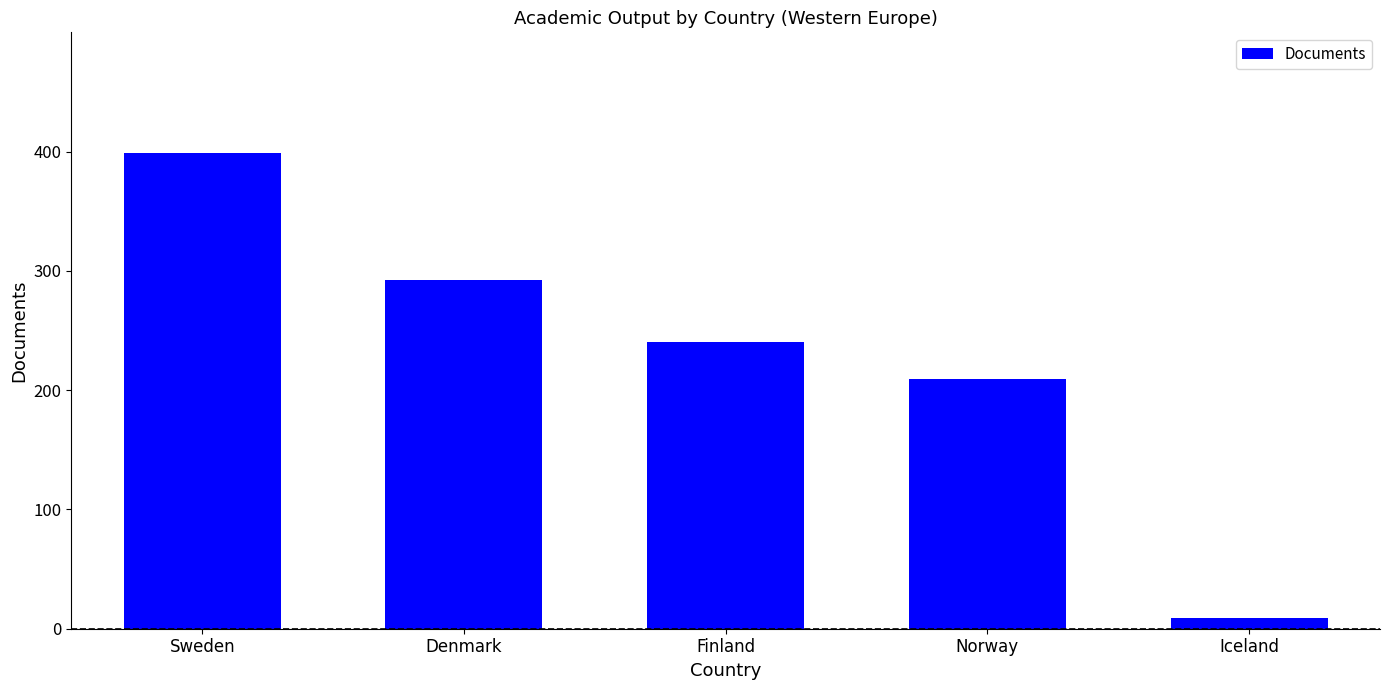

Is it true that the value at Finland is 240?

True